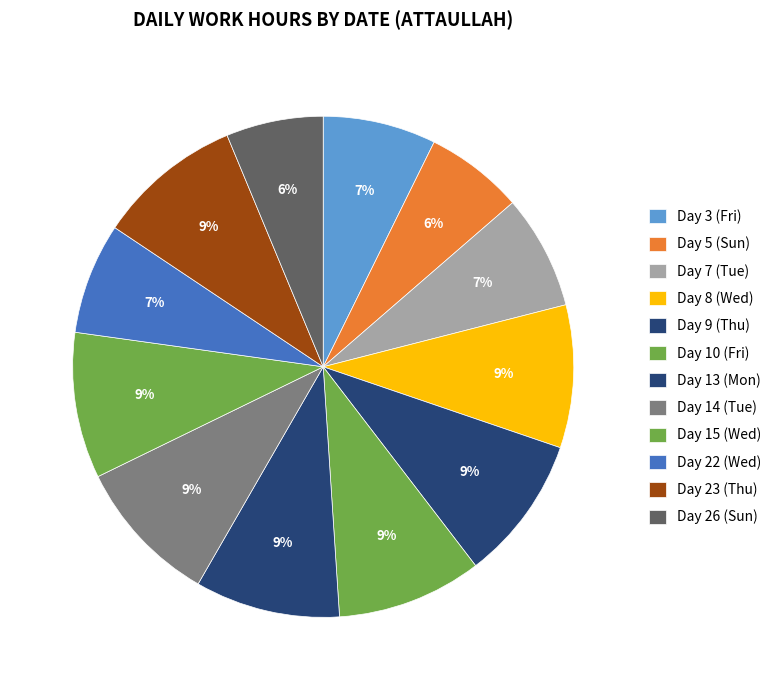

What is the largest slice in the pie chart?

Day 14 (Tue)